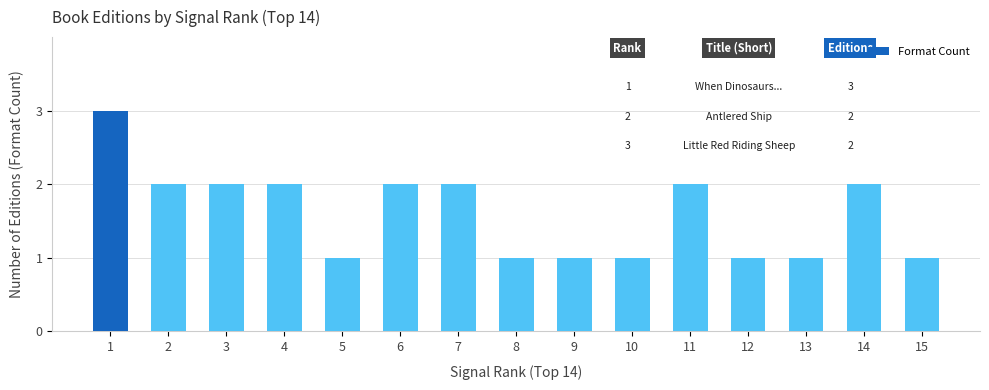

The value at 6 is 2. True or false?

True